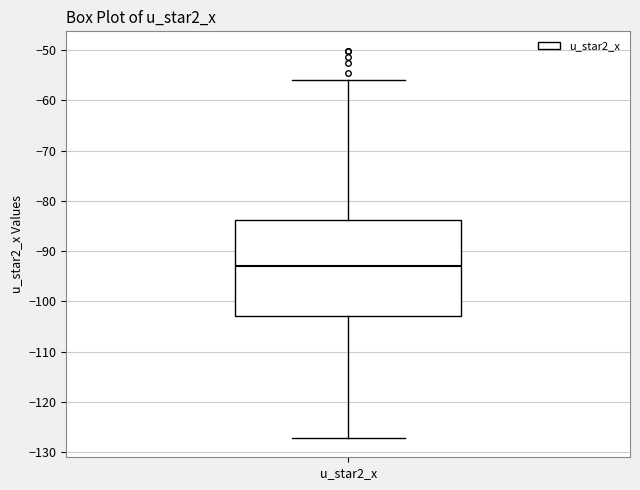

Transcribe this box plot: give where the median line is, the range the box spans, and where the two whiskers end, as read against the y-axis. The values are not printed on the chart, so give them approximately, as read against the axis.

median -93, box -103 to -84, whiskers -127 to -56